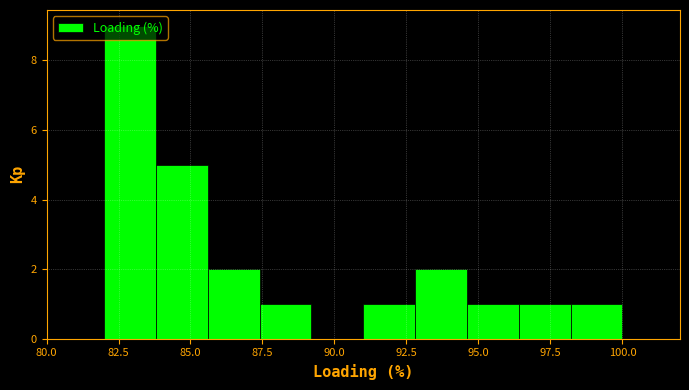

Read against the x-axis, roughly where is the centre of the tallest bar?

83.0